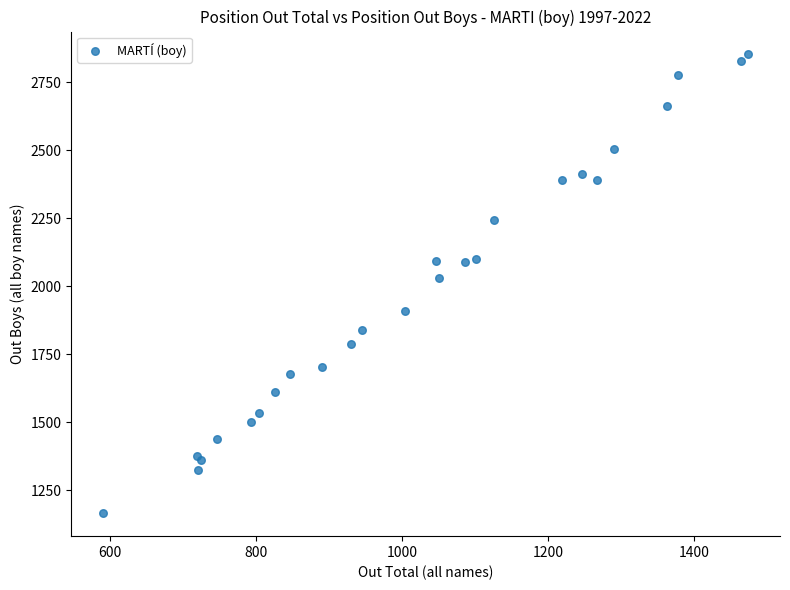

What Y value in the scatter plot is closest to 2009?

2030